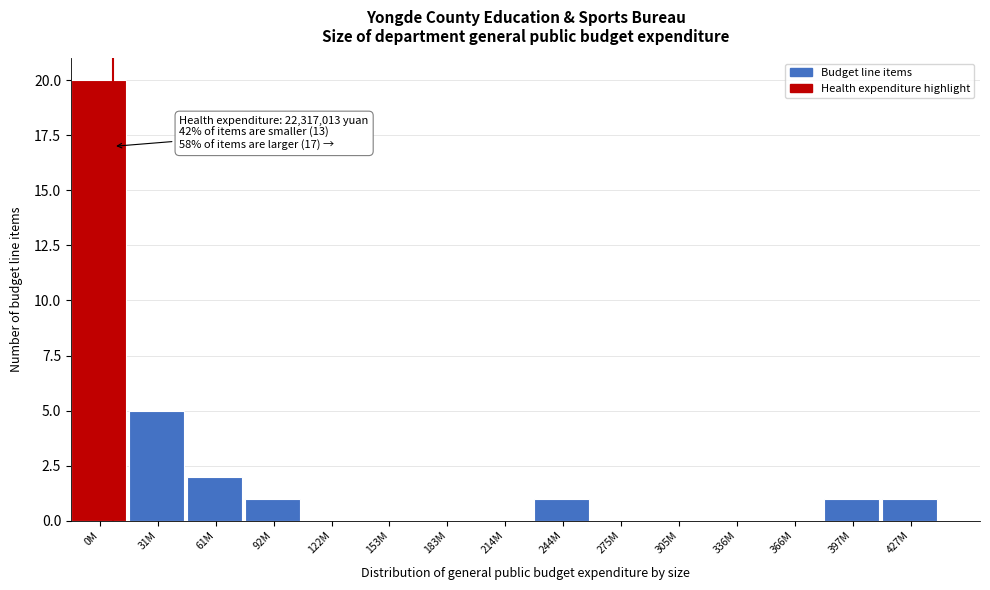

Reading right to left, list all the values displayed in this chart.

427M=1	397M=1	366M=0	336M=0	305M=0	275M=0	244M=1	214M=0	183M=0	153M=0	122M=0	92M=1	61M=2	31M=5	0M=20